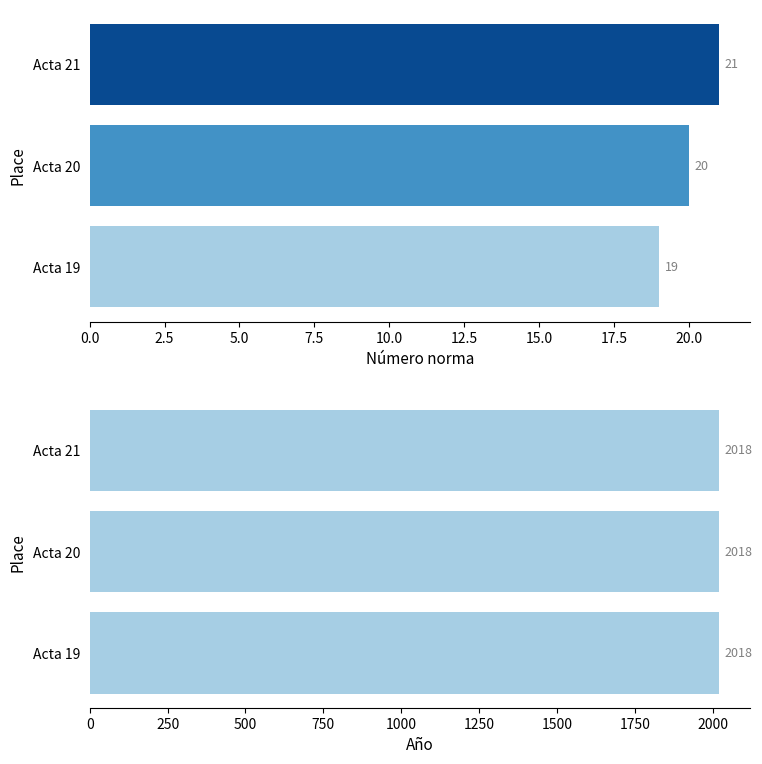

The value of Número norma at Acta 20 is 11.1. True or false?

False